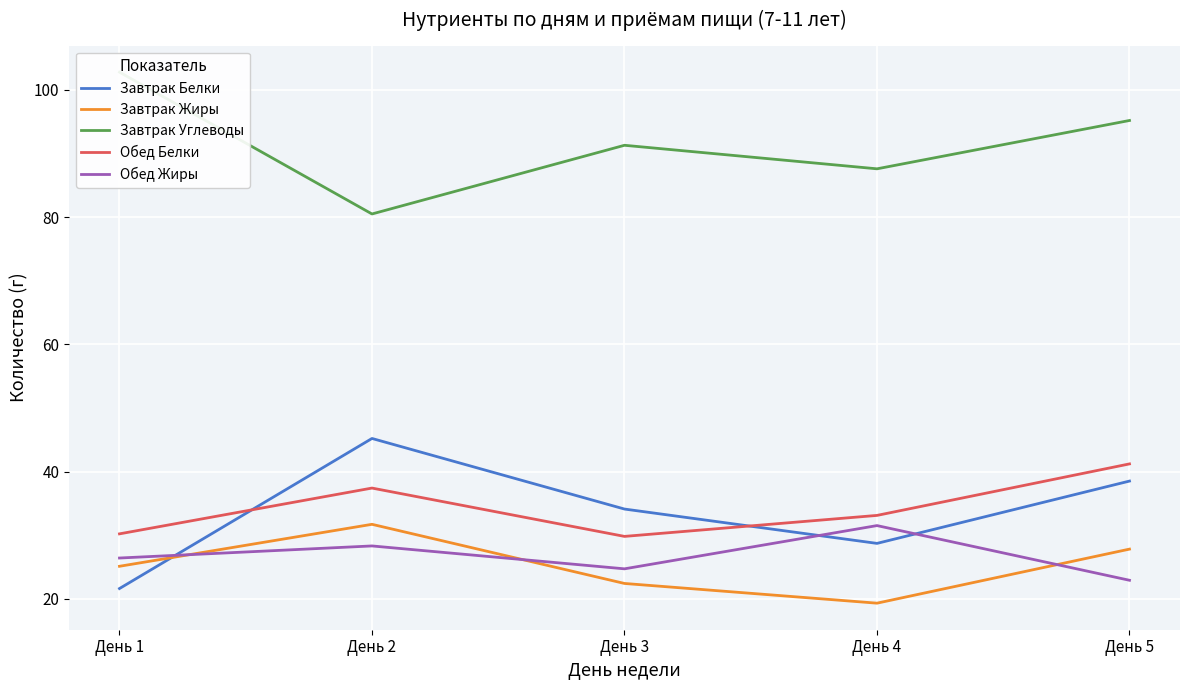

True or false: Обед Белки and Завтрак Белки cross at least once.

True